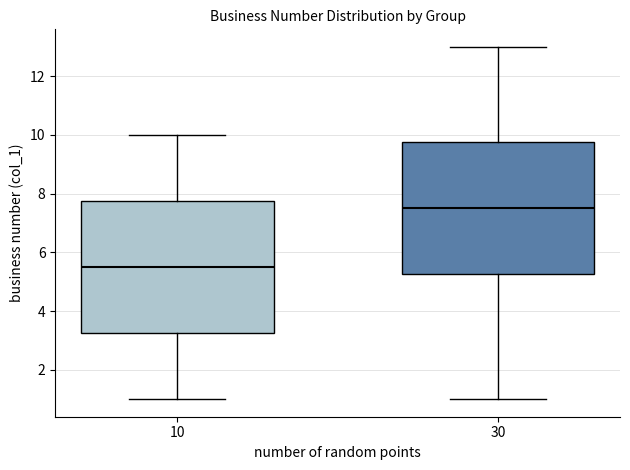

Which box has the highest median line?

30